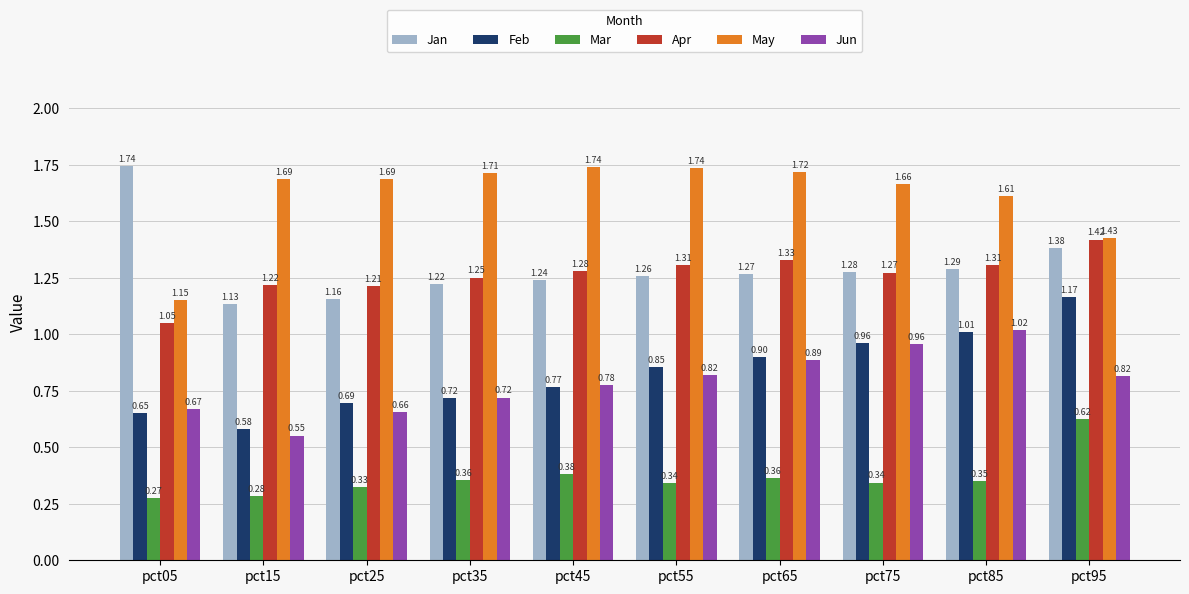

What is the sum of the May values at pct65 and pct75?

3.4